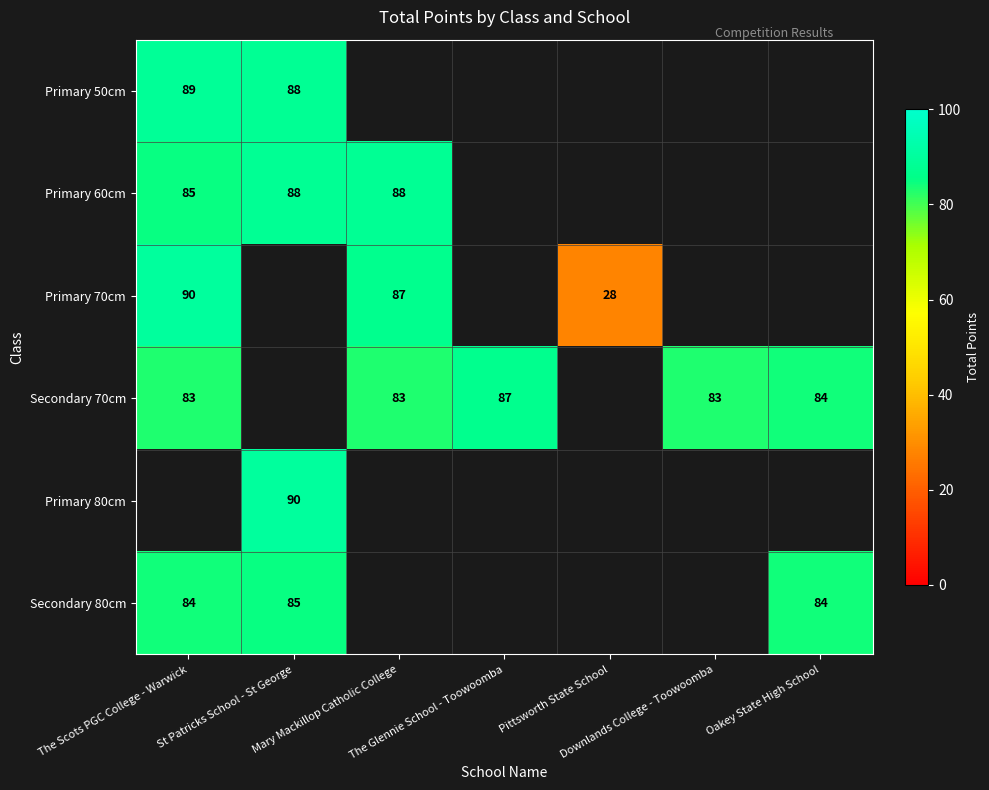

At which category does the chart reach its minimum across all series?

Pittsworth State School